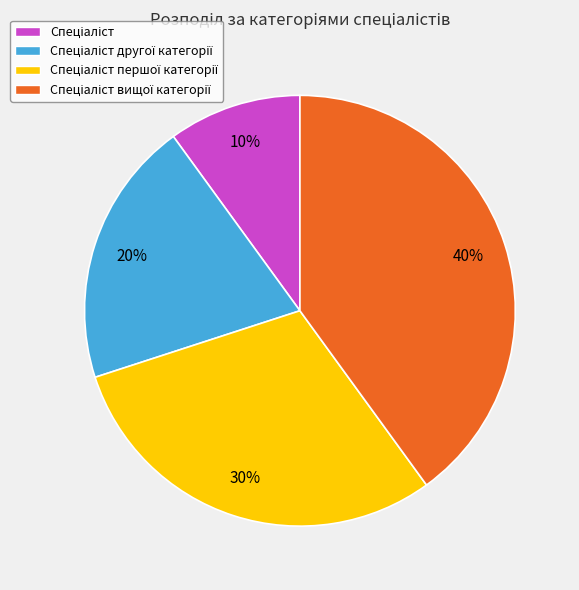

Count the number of slices in the pie.

4